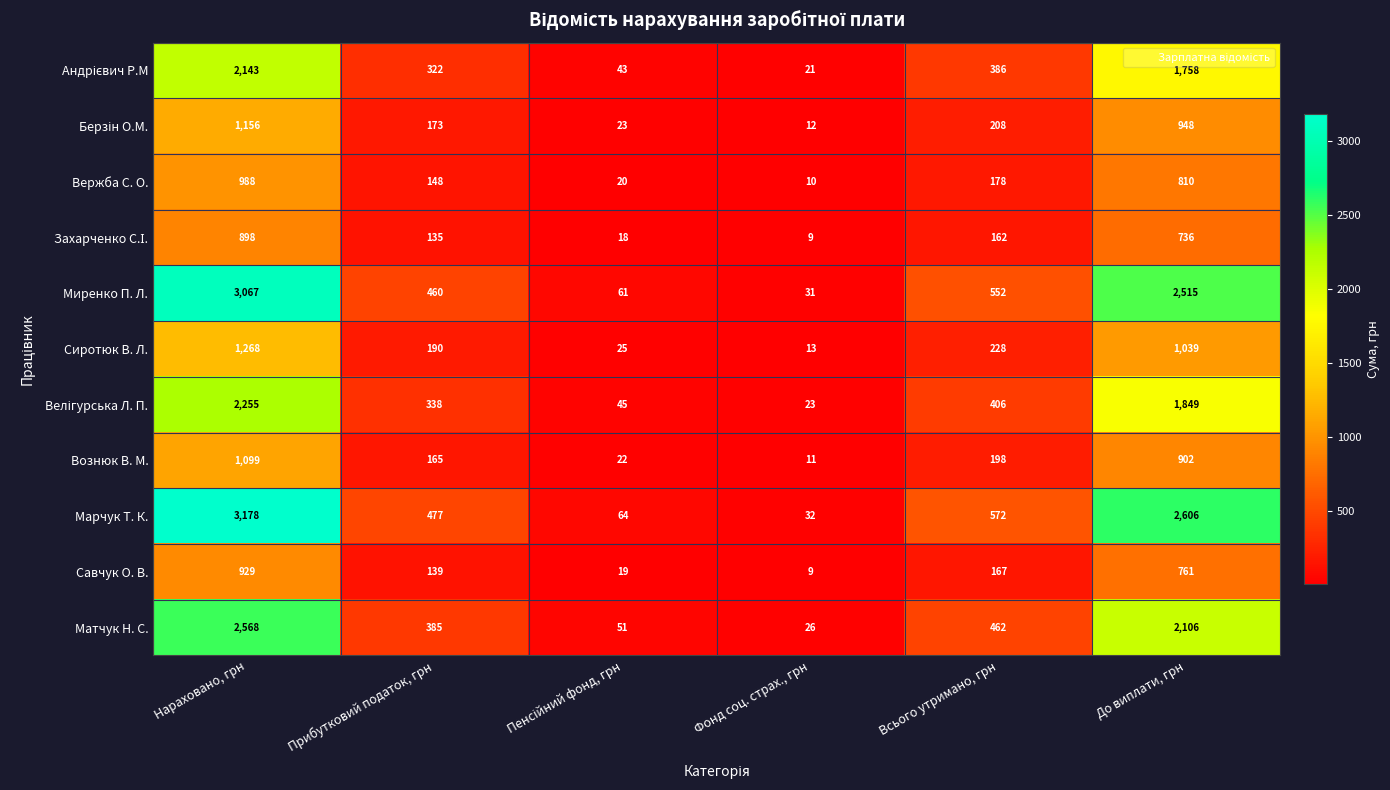

At which category does the chart reach its minimum across all series?

Фонд соц. страх., грн